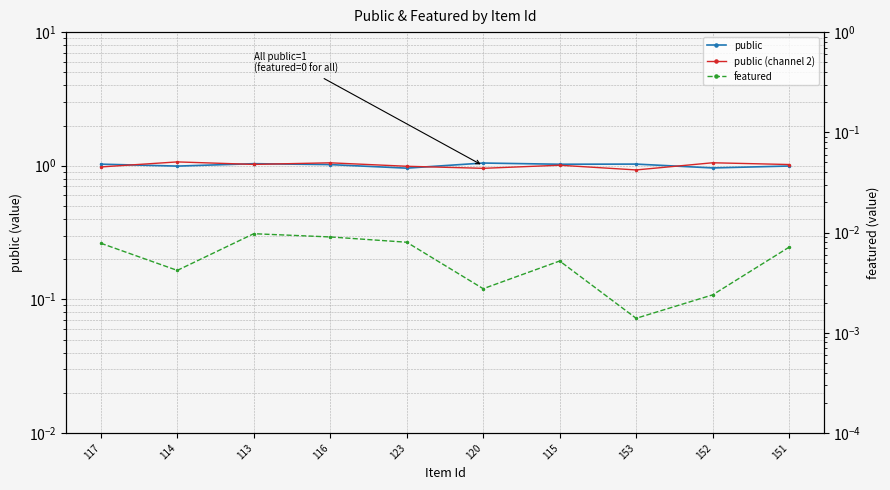

In public (channel 2), how many points are lower than both neighbors (excluding endpoints)?

3